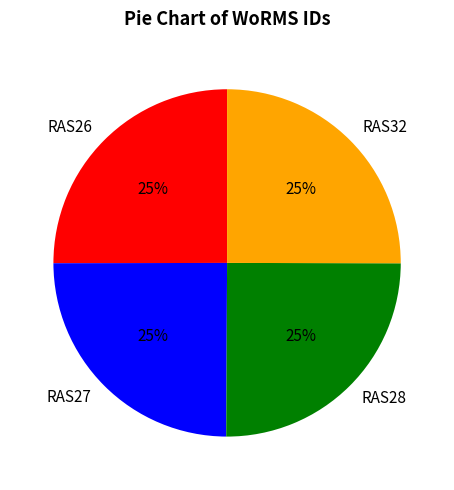

Approximately how many times larger is the value at RAS28 compared to RAS27?

1.0